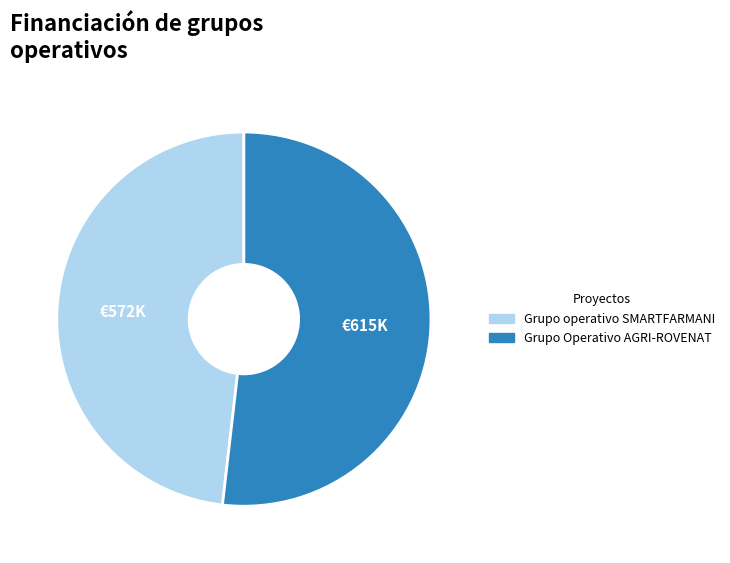

Is the sum of Grupo Operativo AGRI-ROVENAT and Grupo operativo SMARTFARMANI greater than half?

Yes